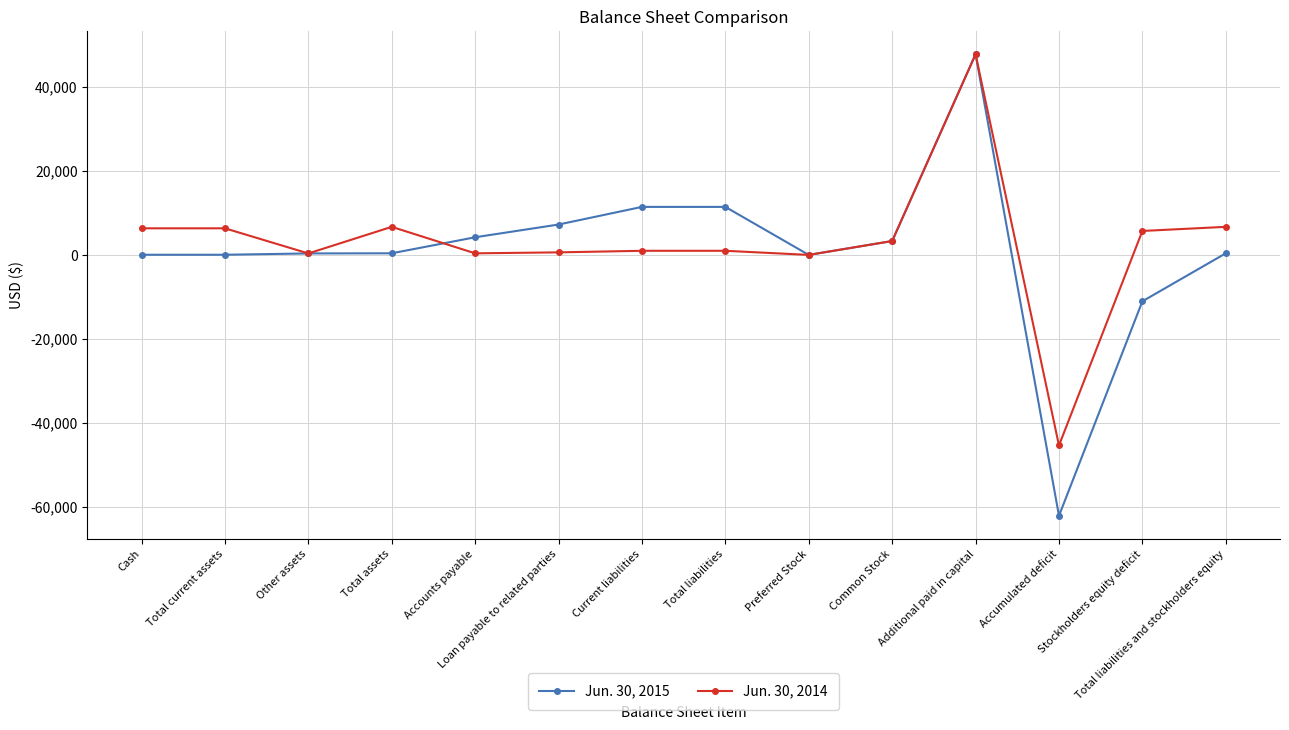

At Accounts payable, list the series in order from largest to smallest.

Jun. 30, 2015, Jun. 30, 2014